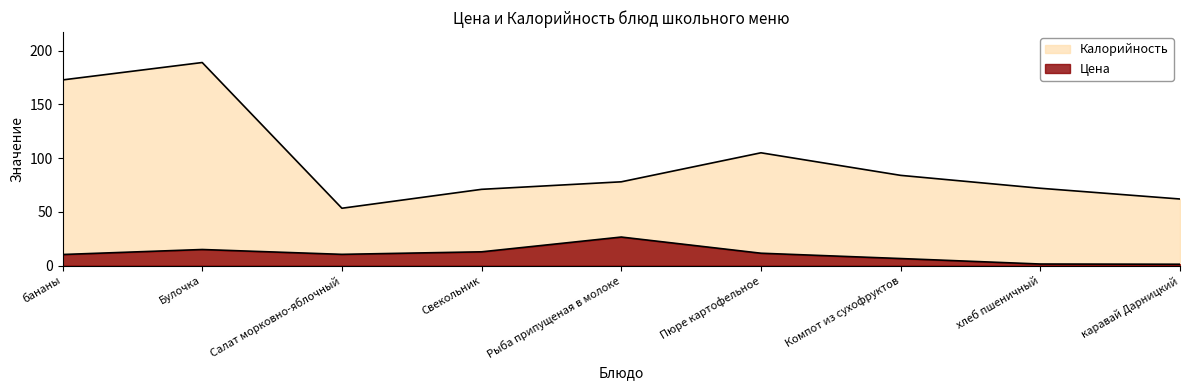

What is the difference between the maximum and minimum values in the Калорийность series?

135.6